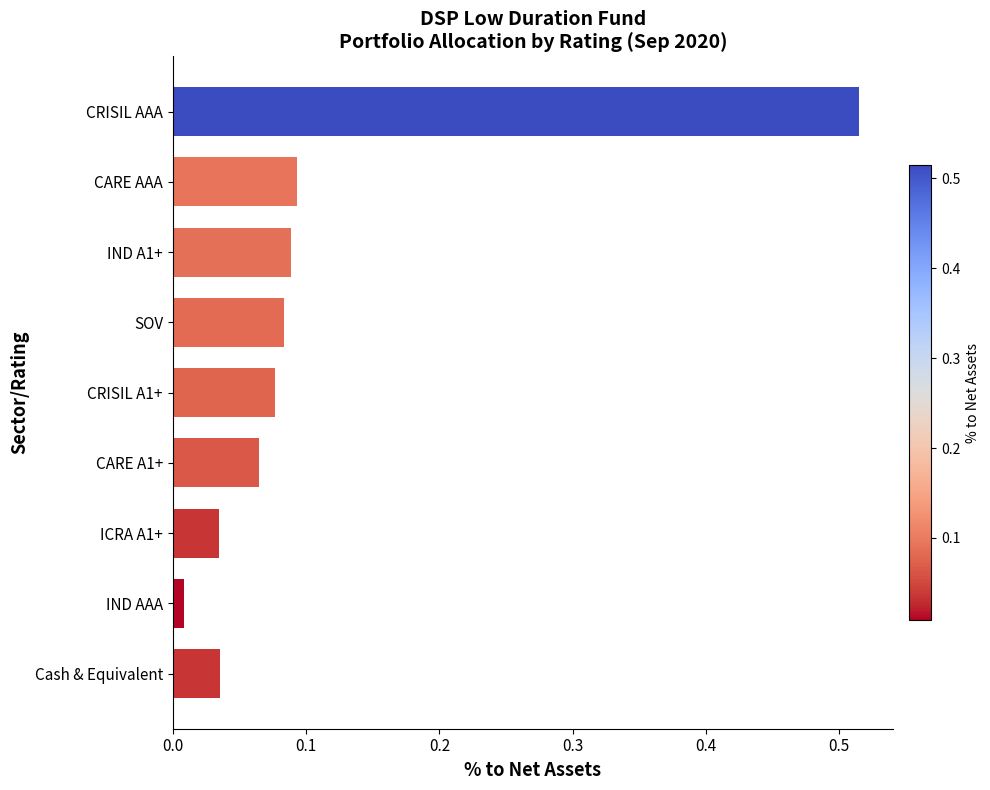

Are the bars grouped side by side (vs. stacked)?

No